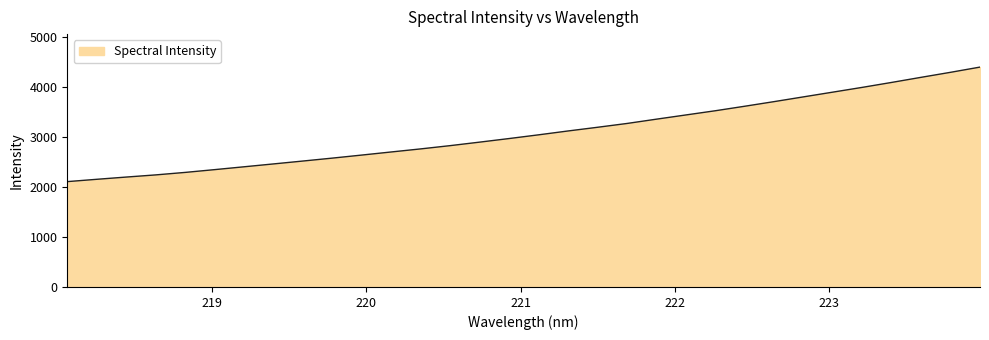

What is the smallest value displayed?

2107.9